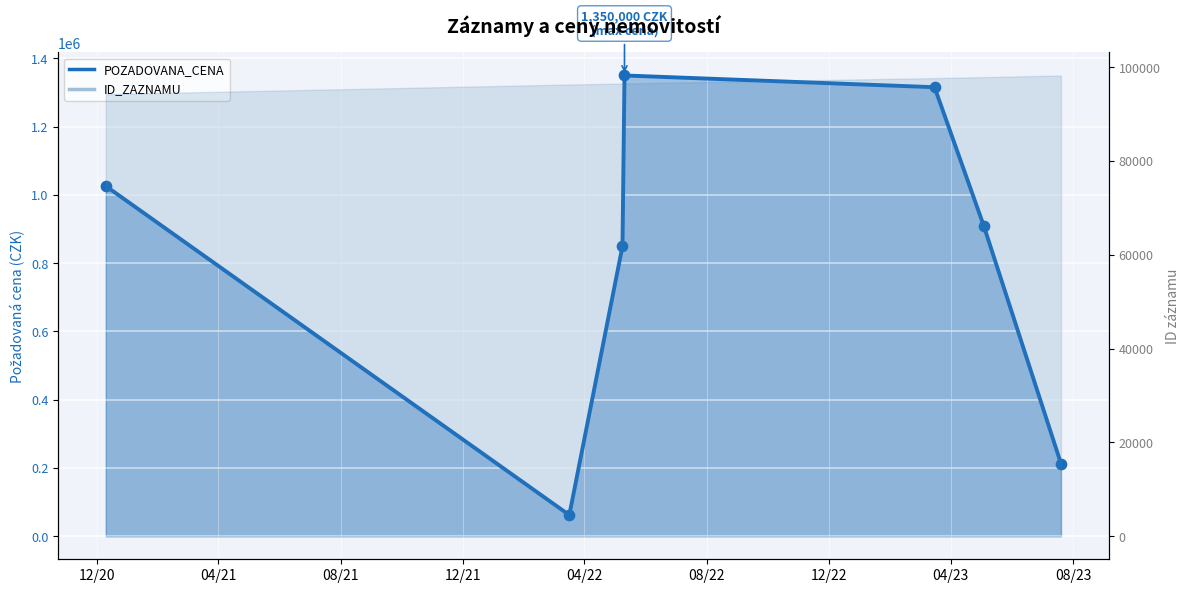

What is the change in value from 08/22 to 12/22?

-697000